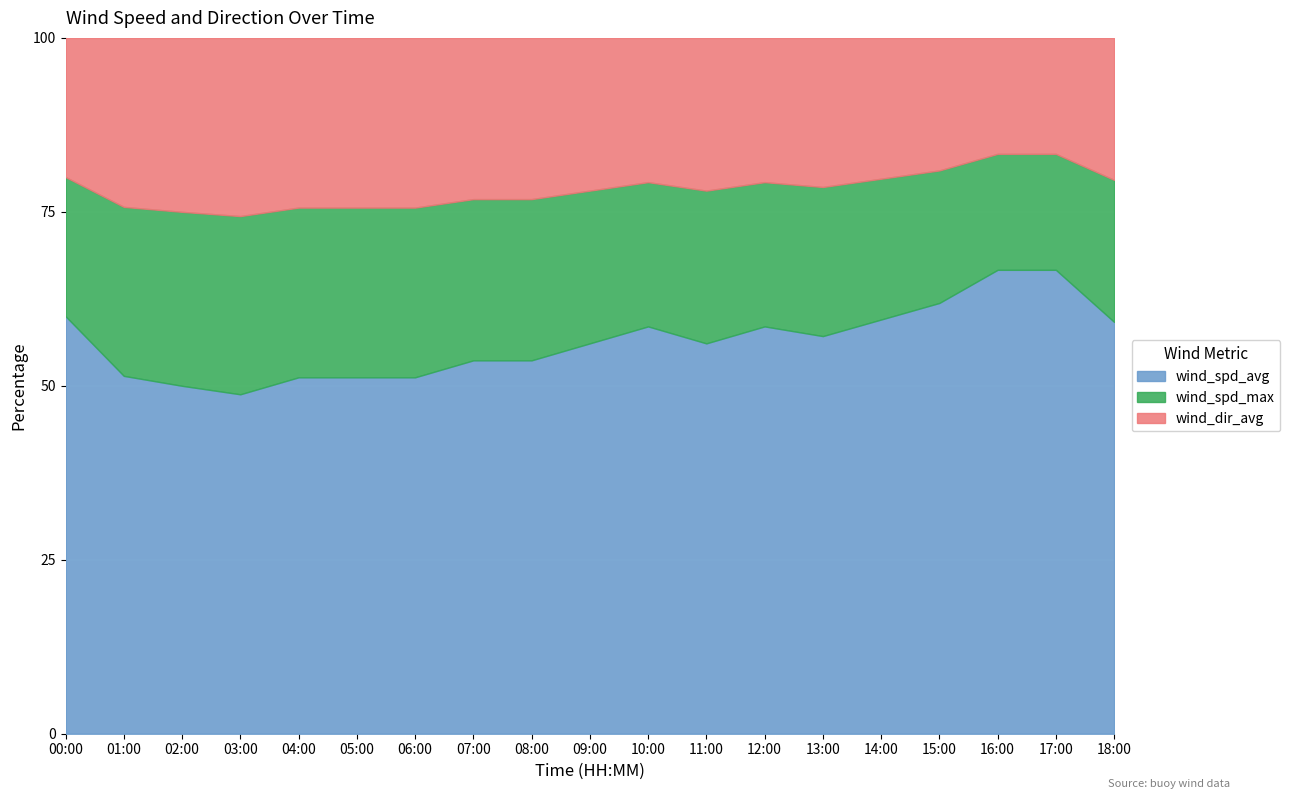

Which category has the lowest value in the wind_spd_avg series?

03:00